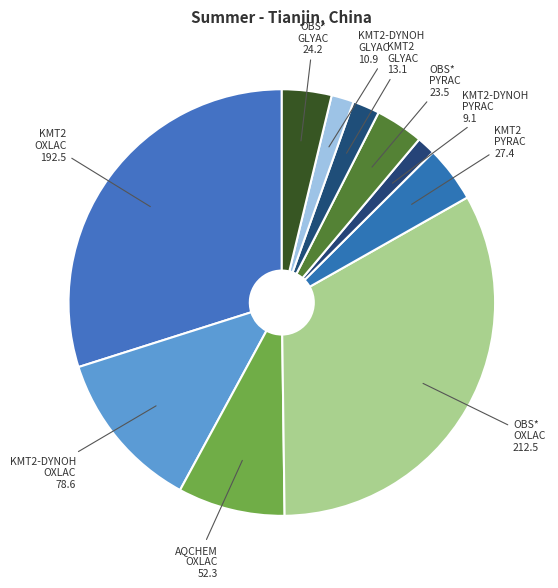

Which category has the biggest portion of the pie?

OBS* OXLAC